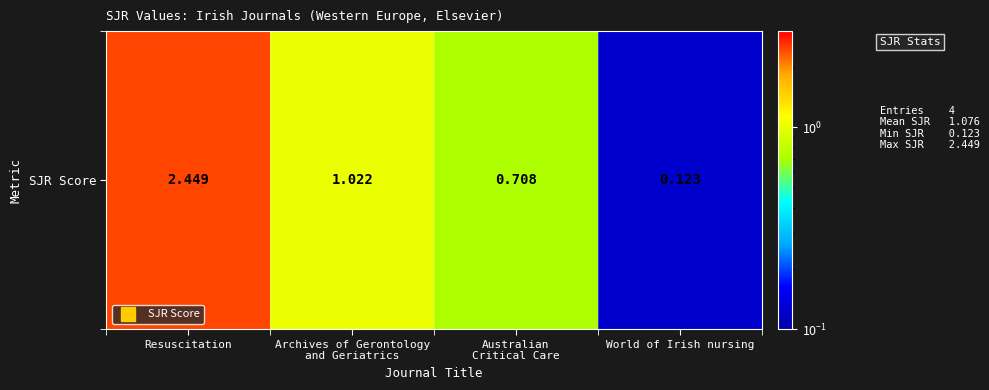

What is the maximum value shown in the chart?

2.4